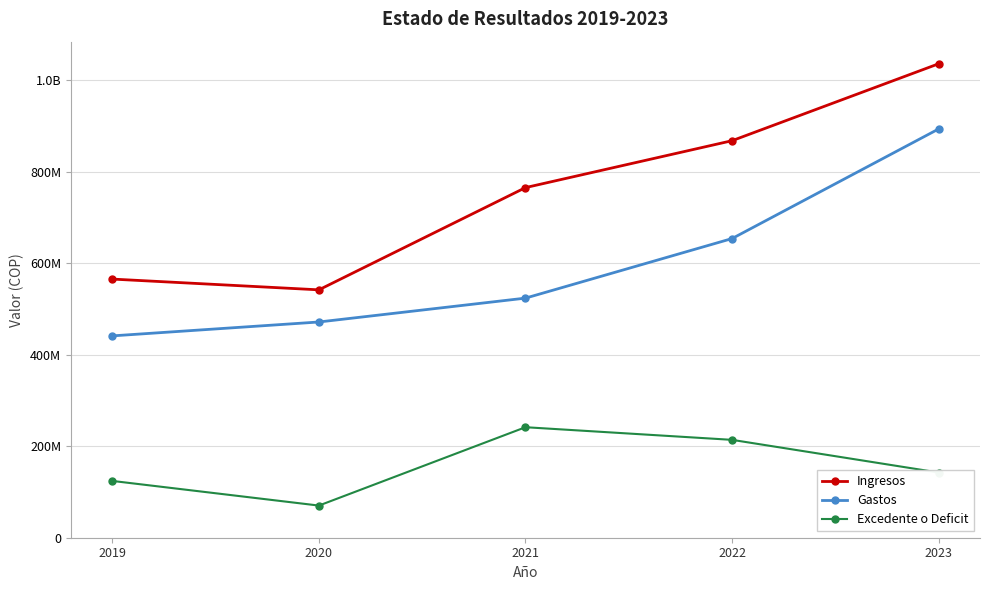

What are all the series names shown in the legend?

Ingresos, Gastos, Excedente o Deficit